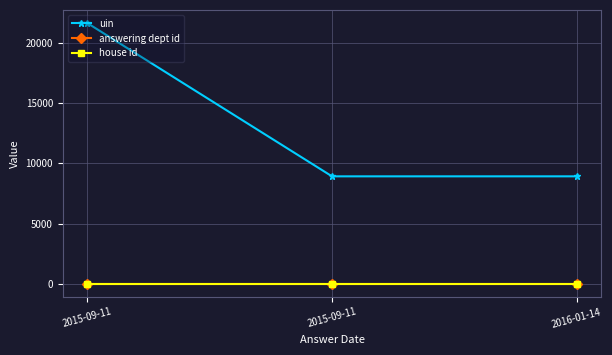

Which series changed the most between 2015-09-11 and 2016-01-14?

uin